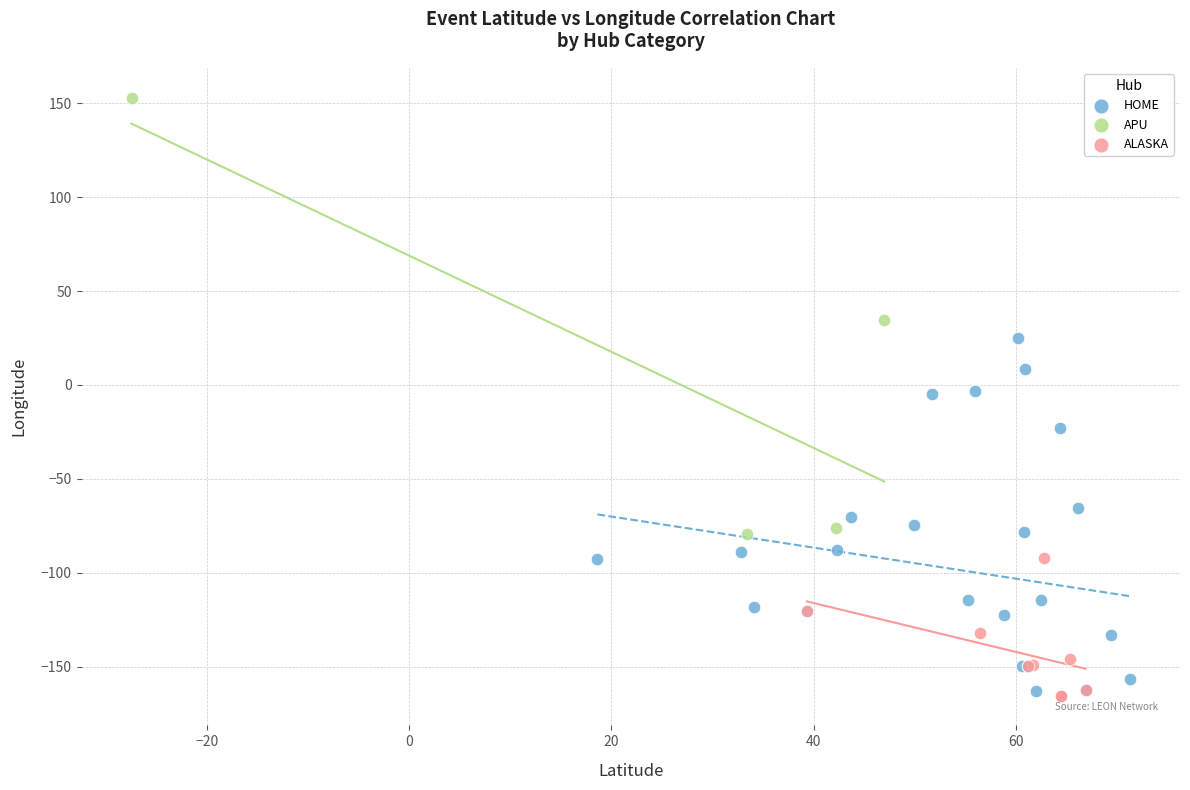

Which series contains the highest Y value?

APU